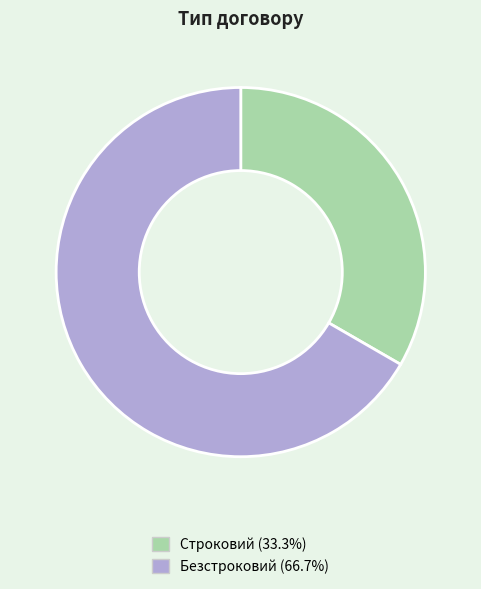

Which slice is the smallest?

Строковий